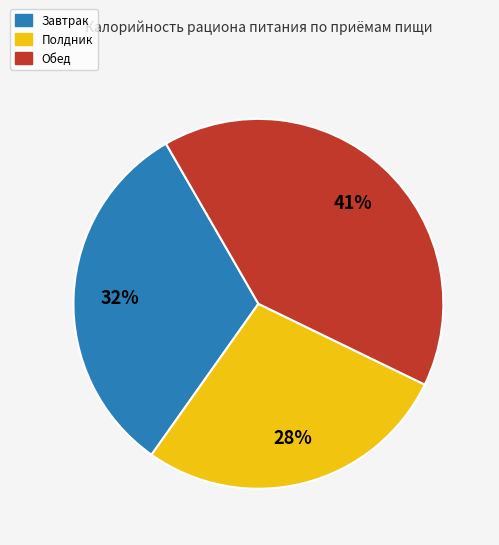

Is there a majority slice in this chart?

No